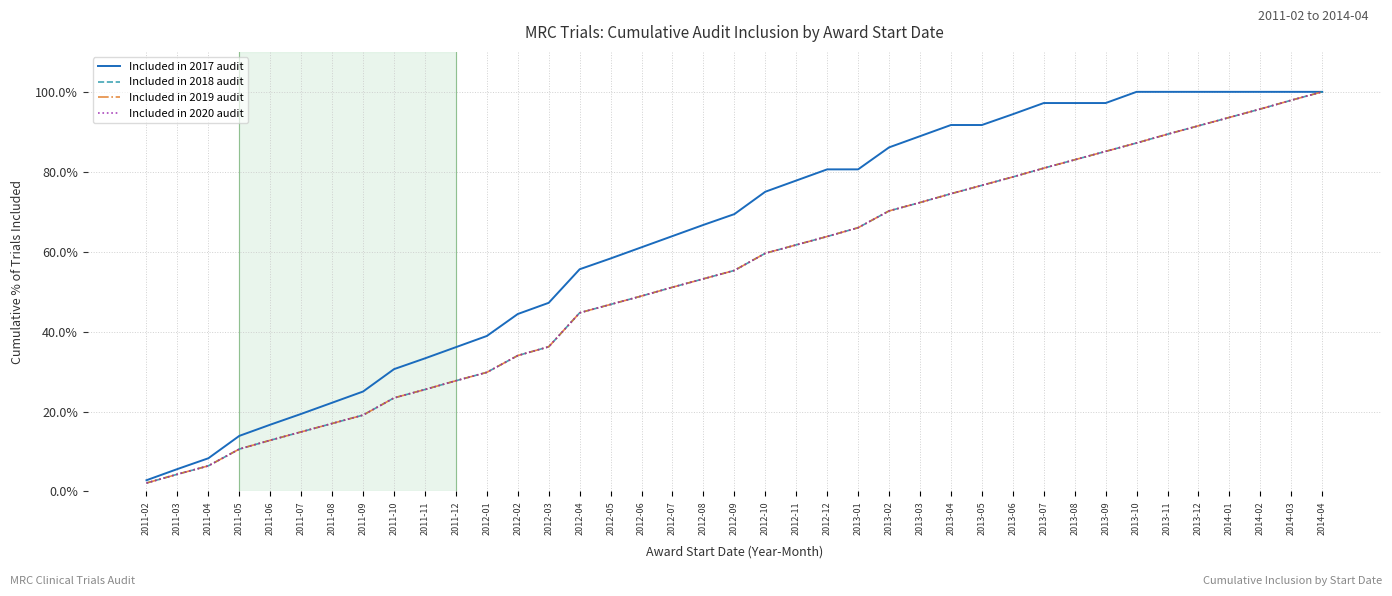

Does the chart have visible grid lines?

Yes